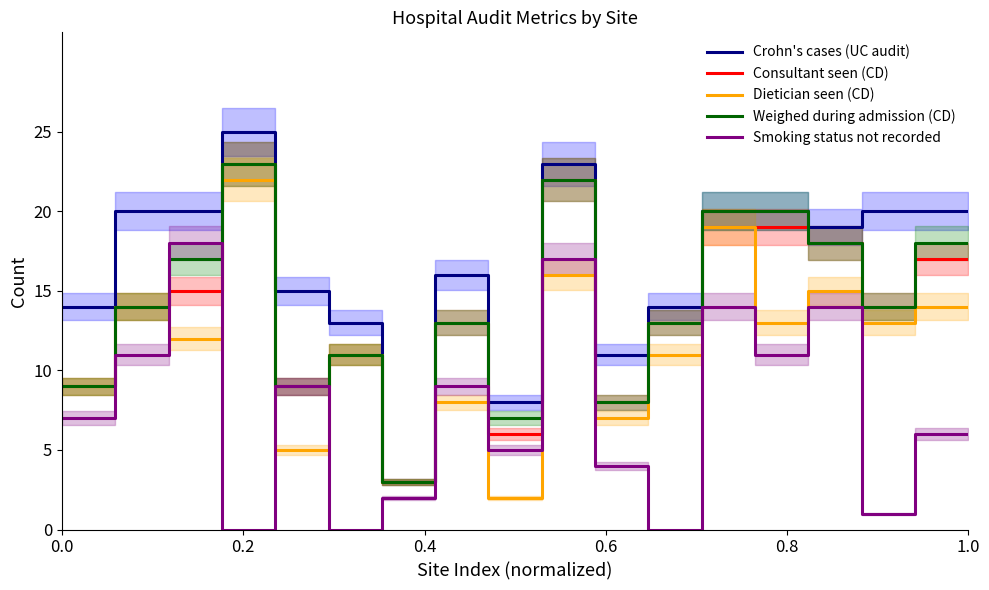

Does the chart display data point markers on the line(s)?

No